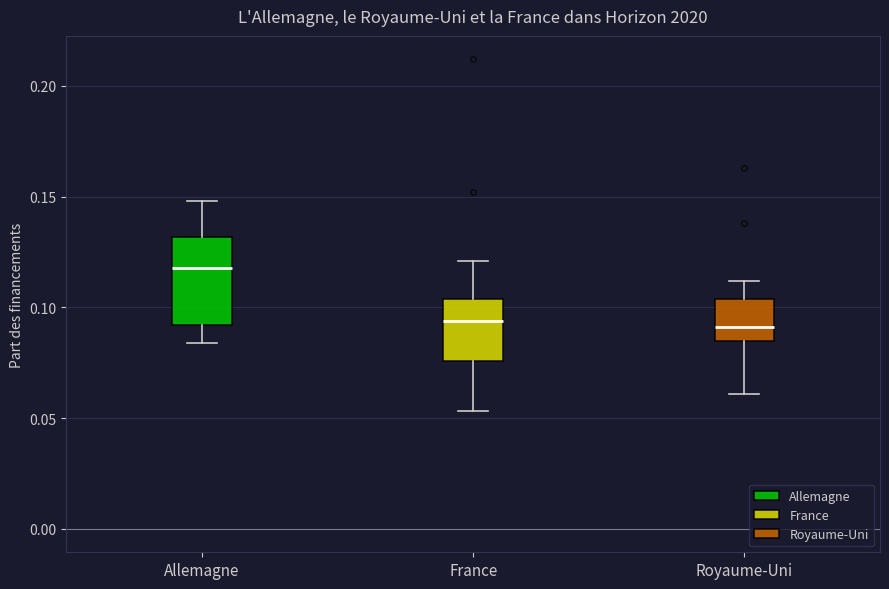

Where is the upper edge of the box for France on the y-axis? The values are not printed on the chart, so give them approximately, as read against the axis.

0.105